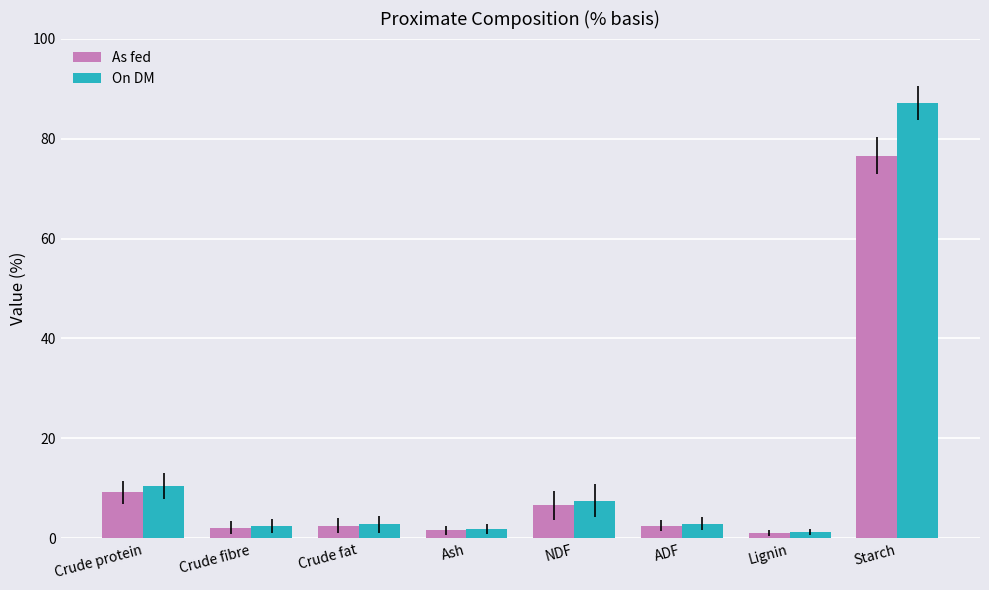

At which category is the sum across all series the highest?

Starch